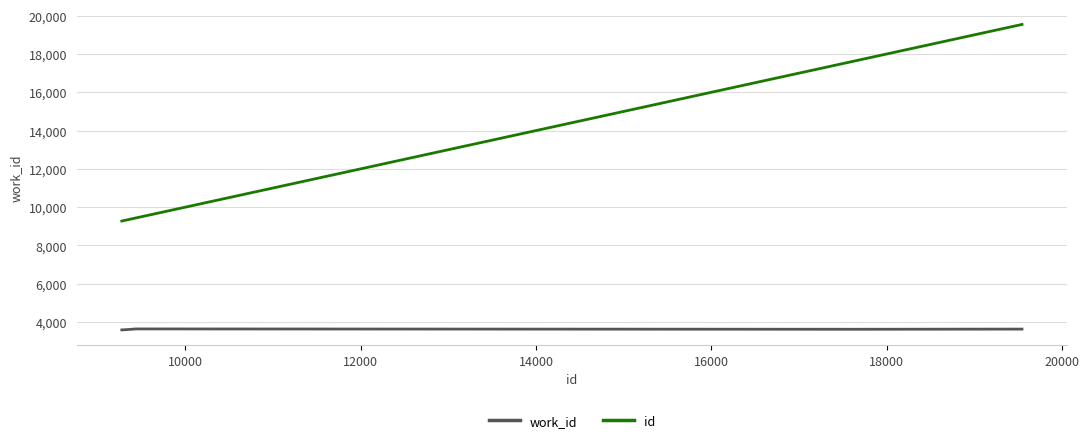

What is the difference between the second highest and minimum values in the work_id series?

42